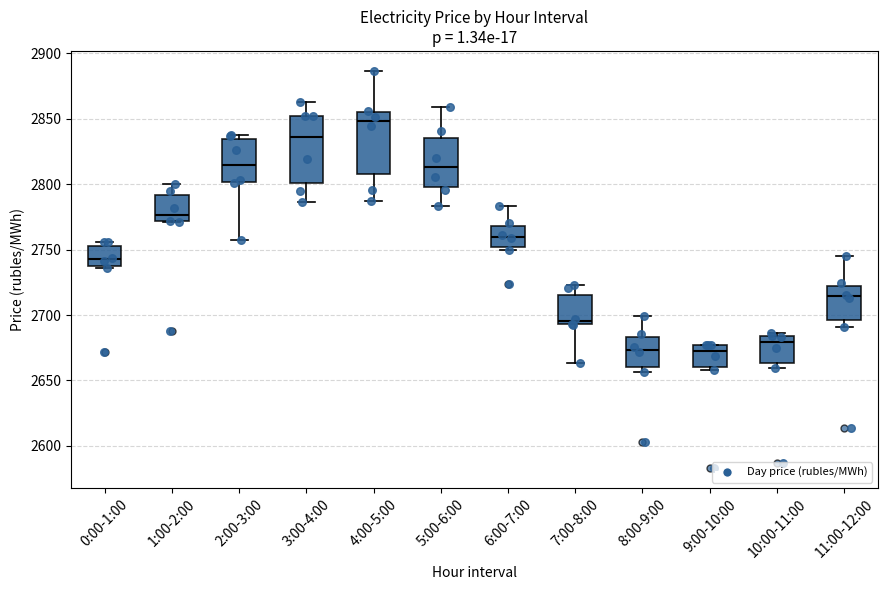

Reading left to right, transcribe this box plot: for each box, give where its median line is, the range the box spans, and where its two whiskers end, as read against the y-axis. The values are not printed on the chart, so give them approximately, as read against the axis.

0:00-1:00: median 2745, box 2735 to 2755, whiskers 2735 to 2755 (just above the box's upper edge)
1:00-2:00: median 2775, box 2770 to 2790, whiskers 2770 to 2800
2:00-3:00: median 2815, box 2800 to 2835, whiskers 2755 to 2840
3:00-4:00: median 2835, box 2800 to 2850, whiskers 2785 to 2865
4:00-5:00: median 2850, box 2810 to 2855, whiskers 2785 to 2885
5:00-6:00: median 2815, box 2800 to 2835, whiskers 2785 to 2860
6:00-7:00: median 2760, box 2750 to 2770, whiskers 2750 (just below the box's lower edge) to 2785
7:00-8:00: median 2695 (just above the box's lower edge), box 2695 to 2715, whiskers 2665 to 2725
8:00-9:00: median 2675, box 2660 to 2685, whiskers 2655 to 2700
9:00-10:00: median 2675 (just below the box's upper edge), box 2660 to 2675, whiskers 2660 (just below the box's lower edge) to 2675
10:00-11:00: median 2680, box 2665 to 2685, whiskers 2660 to 2685 (just above the box's upper edge)
11:00-12:00: median 2715, box 2695 to 2720, whiskers 2690 to 2745